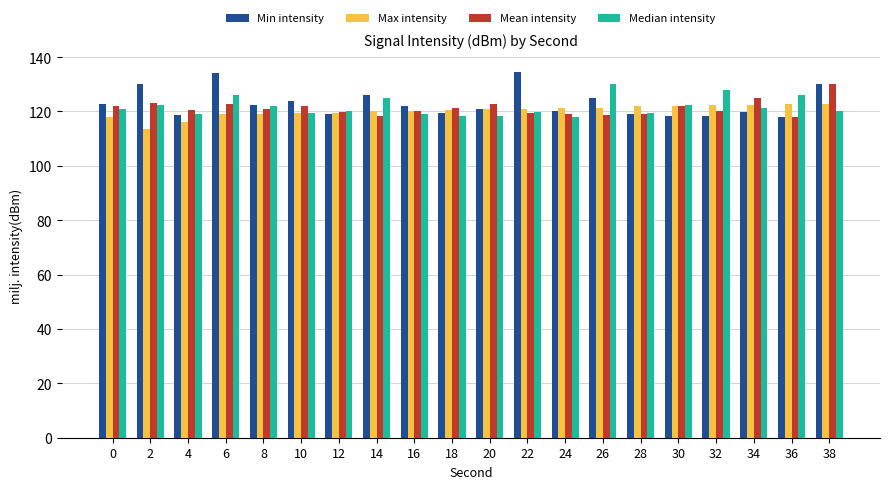

What is the difference between the maximum and minimum values in the Mean intensity series?

12.0